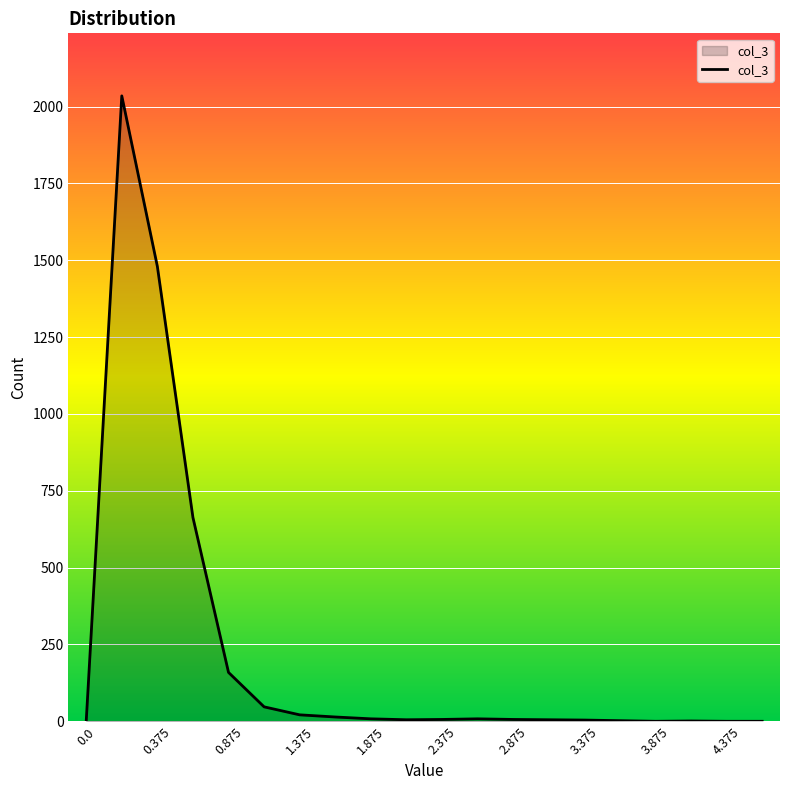

What is the greatest value displayed?

2035